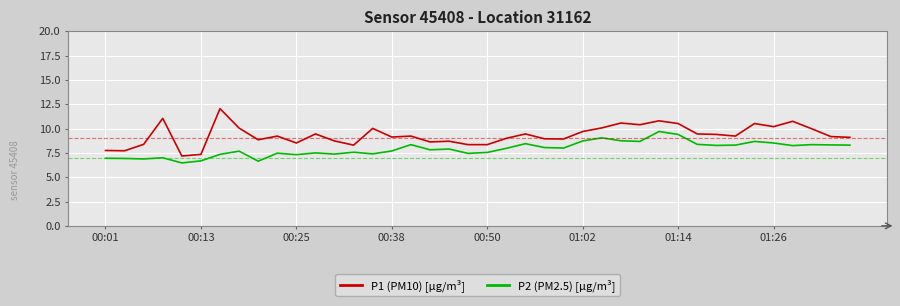

Is this an area chart (filled region under the line)?

No